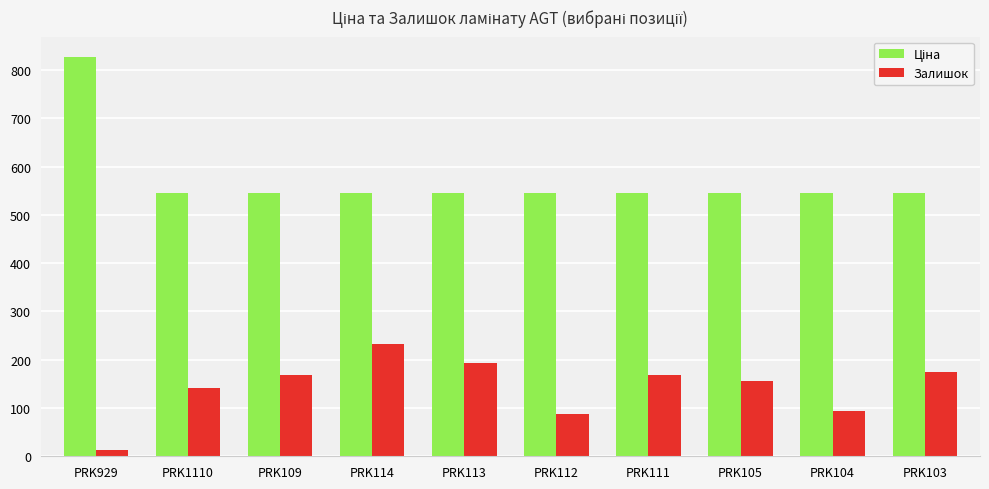

Is it true that Залишок equals 193.6 at PRK113?

True